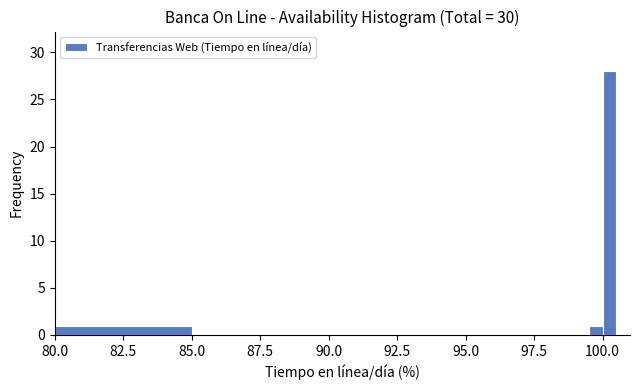

Around what value on the x-axis is the tallest bar? Give the approximate position of its centre, as read against the axis.

100.5